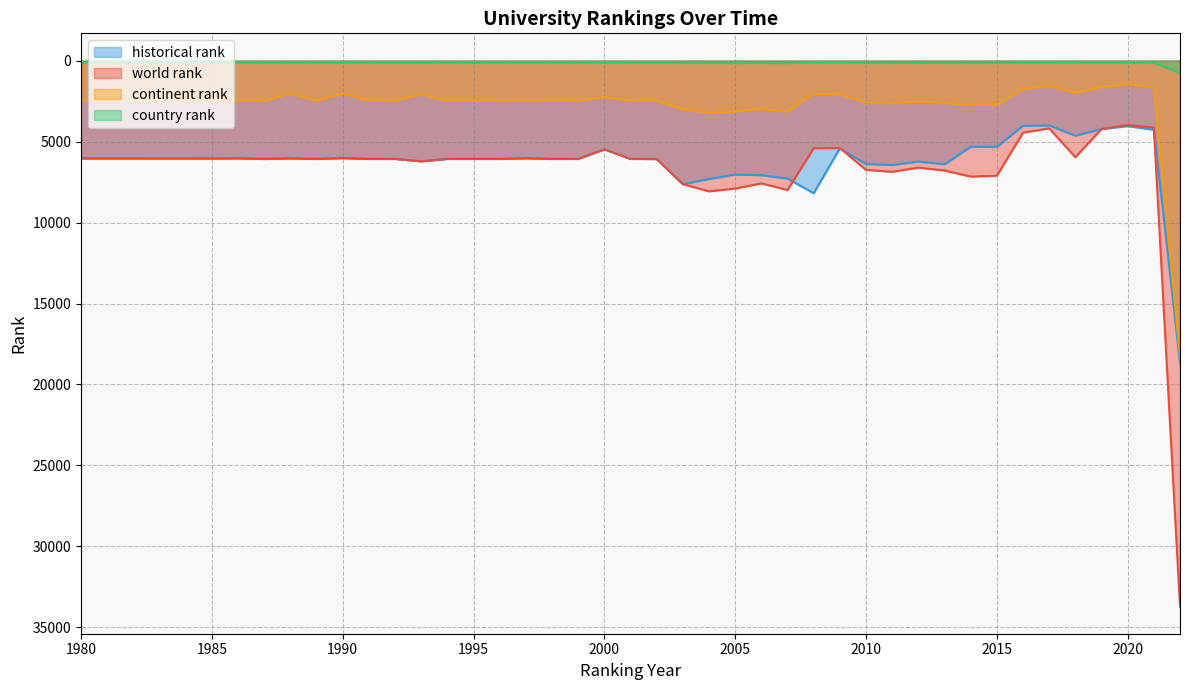

Reading left to right, what are all the values shown in this chart?

world rank: 6040.0	6040.0	6044.0	6036.0	6071.0	6037.0	6071.0	6019.0	6071.0	6071.0	6218.0	6071.0	6071.0	6071.0	6031.0	6071.0	6071.0	5480.0	6071.0	6078.0	7629.0	8071.0	7900.0	7583.0	7989.0	5410.0	5401.0	6748.0	6865.0	6607.0	6787.0	7162.0	7110.0	4449.0	4185.0	5966.0	4224.0	3975.0	4140.0	33709.0
continent rank: 2460.0	2460.0	2465.0	2462.0	2473.0	2032.0	2473.0	2018.0	2473.0	2473.0	2063.0	2473.0	2473.0	2473.0	2458.0	2473.0	2473.0	2234.0	2473.0	2477.0	3008.0	3228.0	3137.0	2974.0	3151.0	2050.0	2080.0	2576.0	2621.0	2518.0	2599.0	2745.0	2728.0	1747.0	1549.0	1986.0	1627.0	1462.0	1656.0	18202.0
country rank: 124.0	125.0	125.0	125.0	125.0	126.0	125.0	123.0	125.0	125.0	123.0	125.0	125.0	125.0	125.0	125.0	125.0	118.0	125.0	125.0	146.0	145.0	147.0	144.0	151.0	118.0	118.0	139.0	141.0	136.0	139.0	144.0	142.0	112.0	114.0	120.0	131.0	127.0	119.0	751.0
historical rank: 6040.0	6040.0	6044.0	6036.0	6071.0	6037.0	6071.0	6019.0	6071.0	6071.0	6218.0	6071.0	6071.0	6071.0	6031.0	6071.0	6071.0	5480.0	6071.0	6078.0	7629.0	7309.5	7041.0	7076.0	7281.0	8192.5	5427.5	6386.0	6448.5	6227.5	6406.5	5323.3	5329.3	4027.7	4001.7	4638.3	4230.5	4047.0	4269.5	18672.0